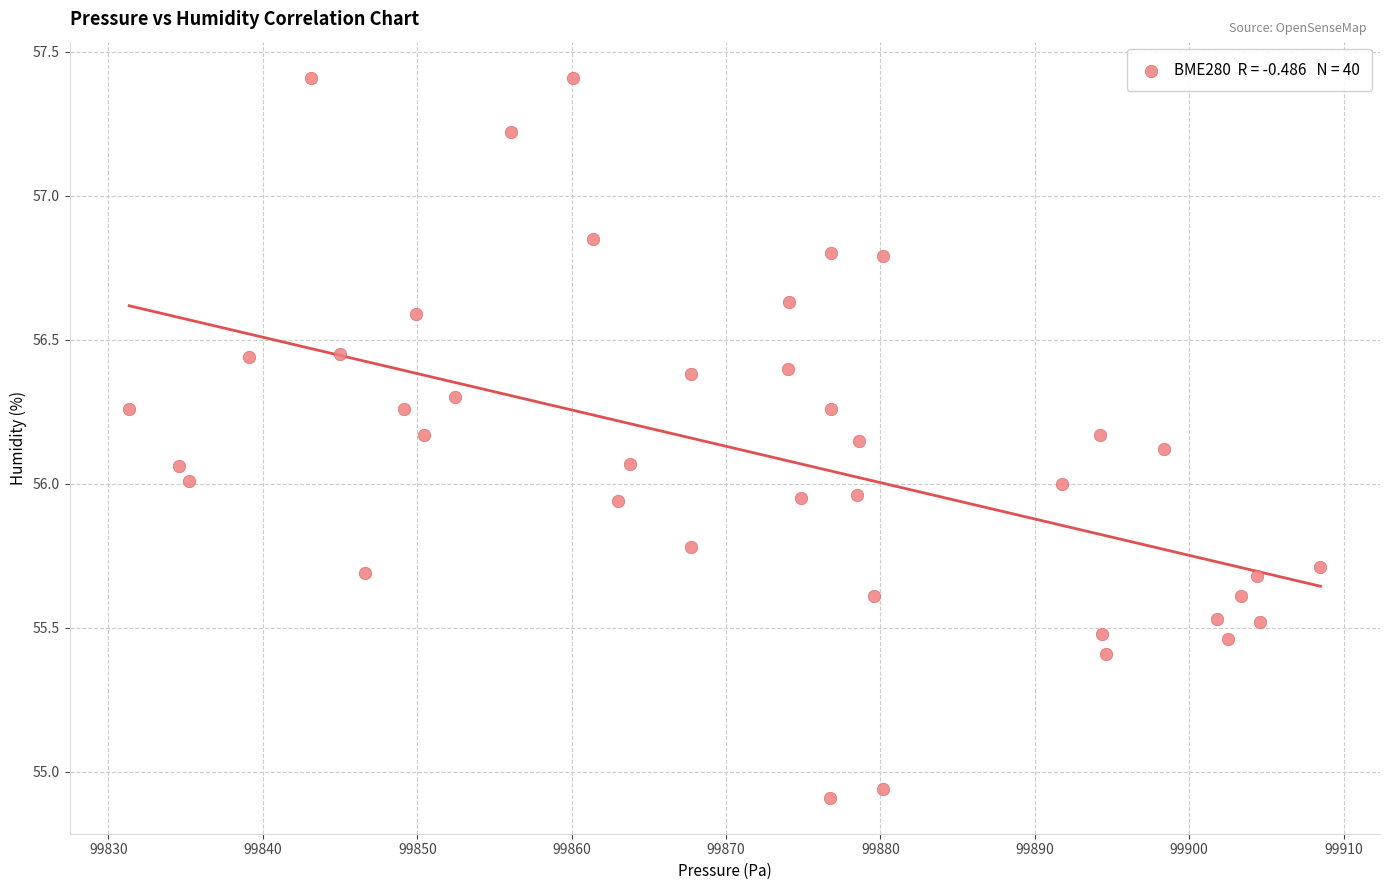

What is the range of X values (max minus min)?

77.2